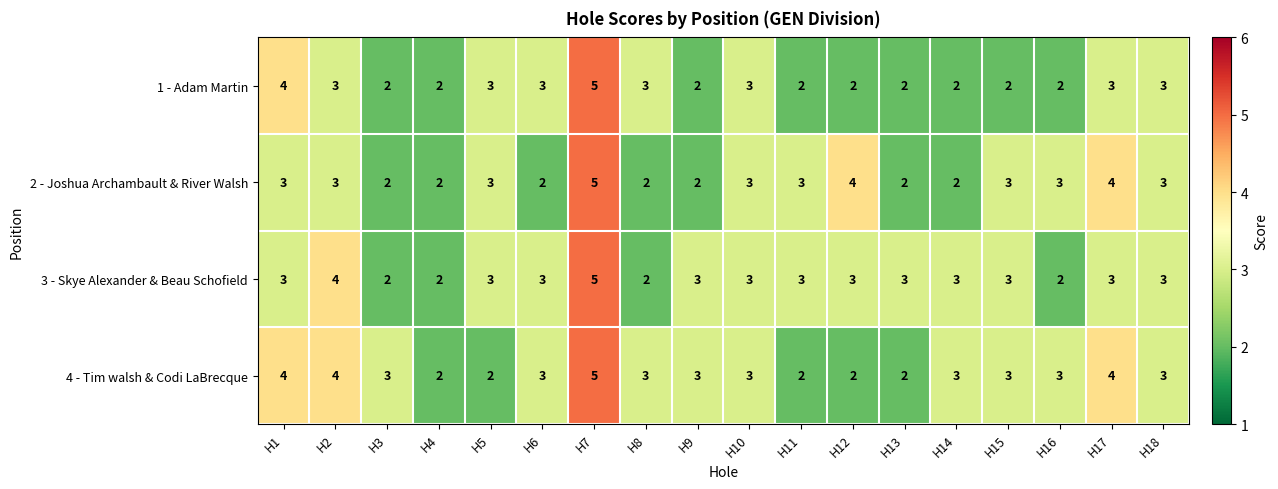

How many values in the 1 - Adam Martin series are below 3?

9